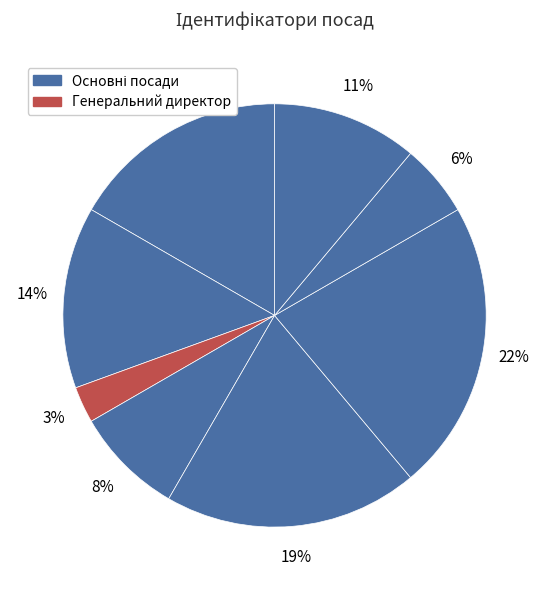

To the nearest percent, what is the average slice percentage?

12%